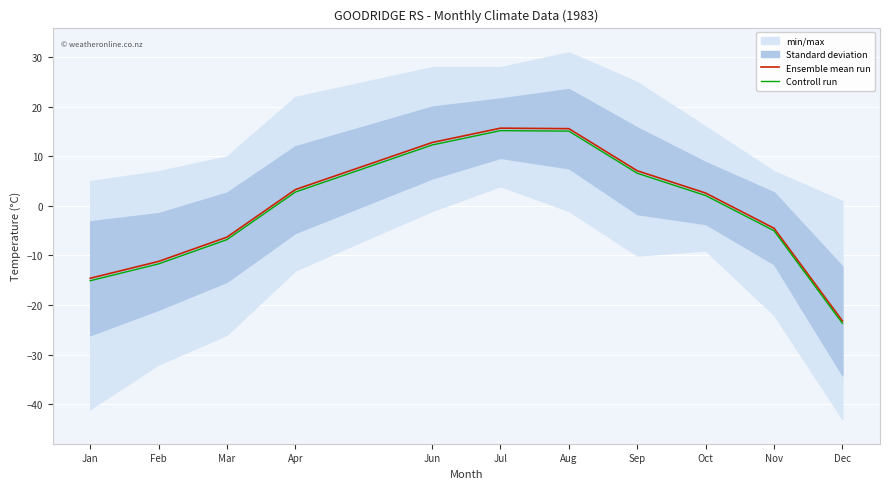

The value of Controll run at Mar is -10.7. True or false?

False